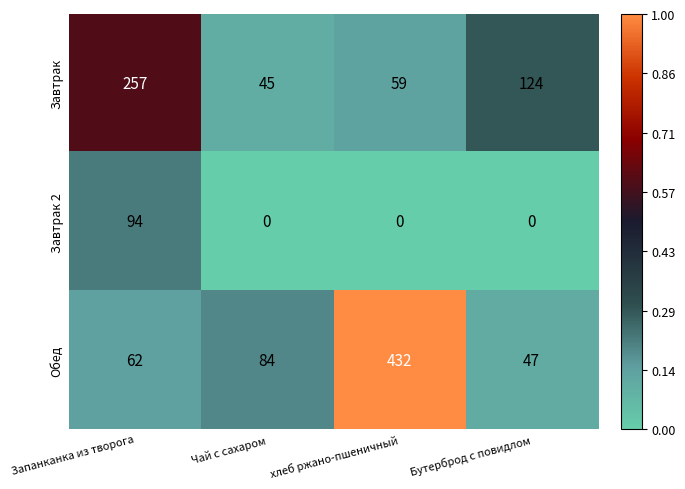

True or false: Завтрак has a value of 257 at Запанканка из творога.

True